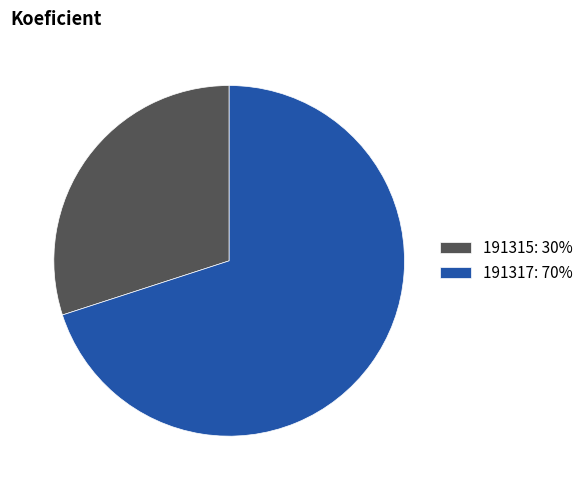

Count the number of slices in the pie.

2